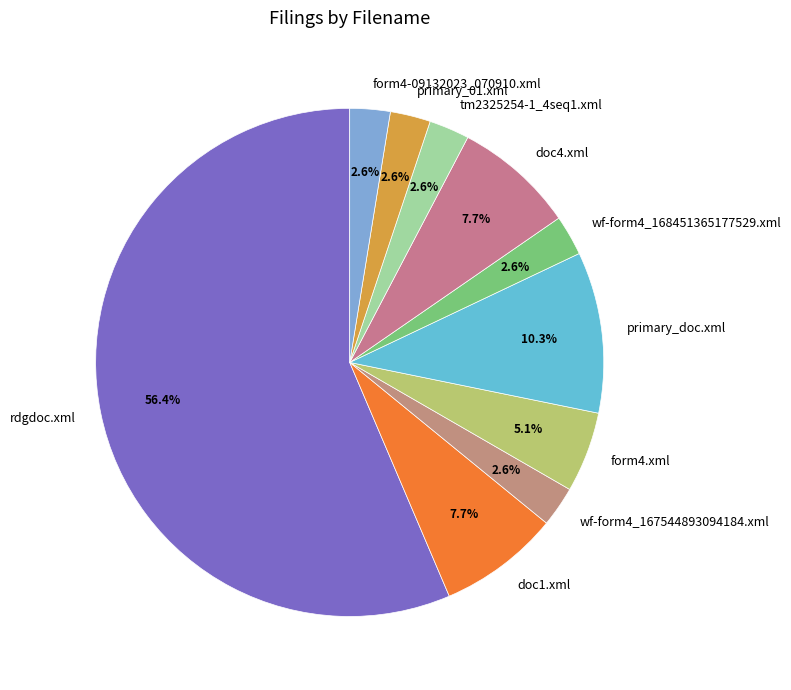

What portion of the pie excludes wf-form4_168451365177529.xml?

97.4%